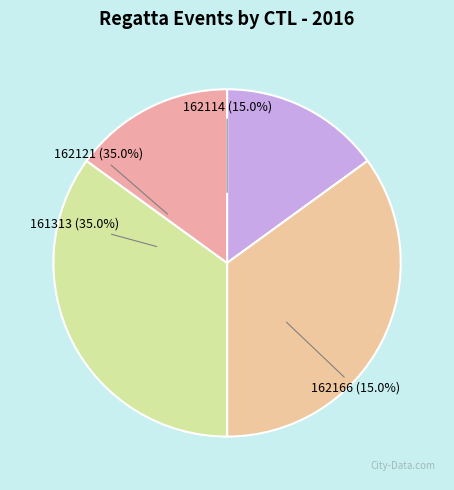

Is 162114 the majority of the pie?

No